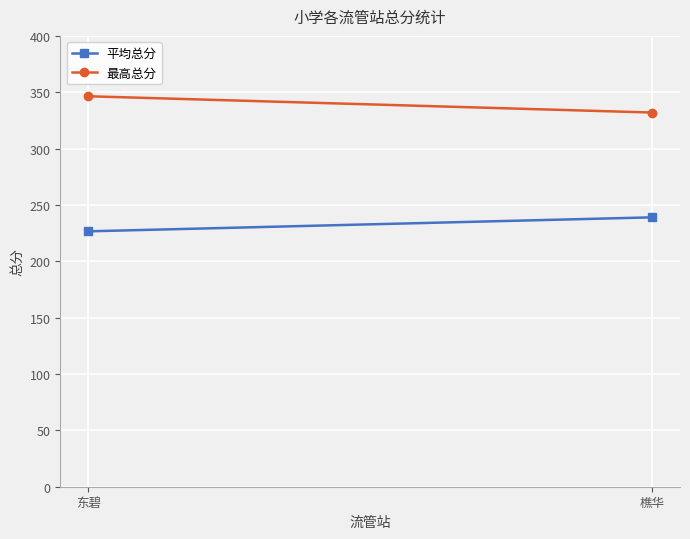

List the series in order of their peak value, lowest first.

平均总分, 最高总分